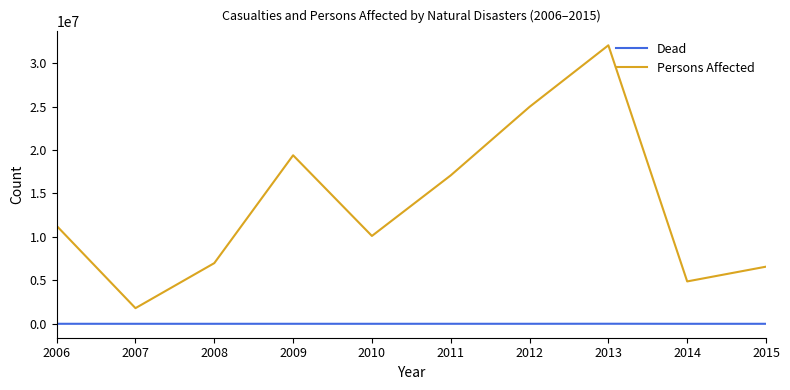

What is the lowest value of the Persons Affected series?

1800617